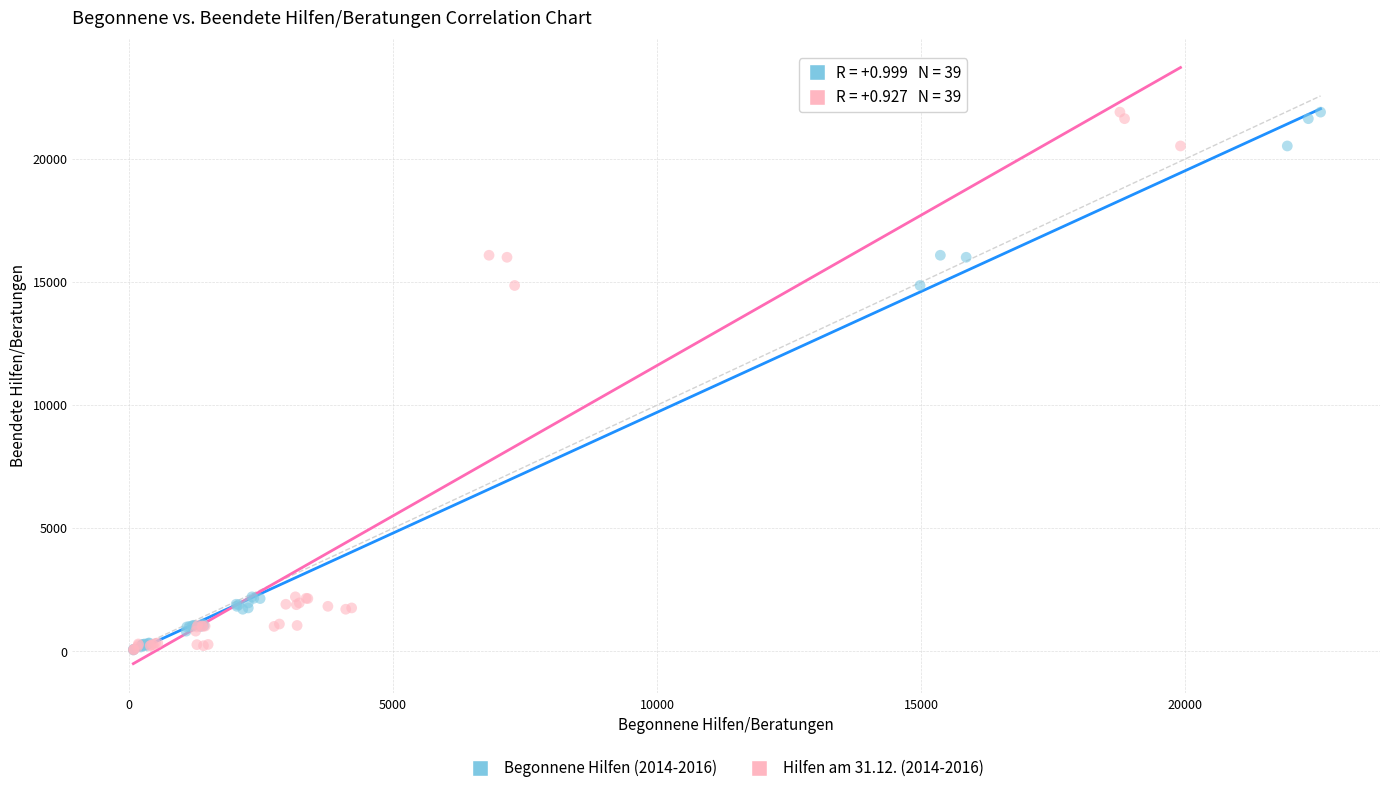

What are all the series names shown in the legend?

Begonnene Hilfen (2014-2016), Hilfen am 31.12. (2014-2016)